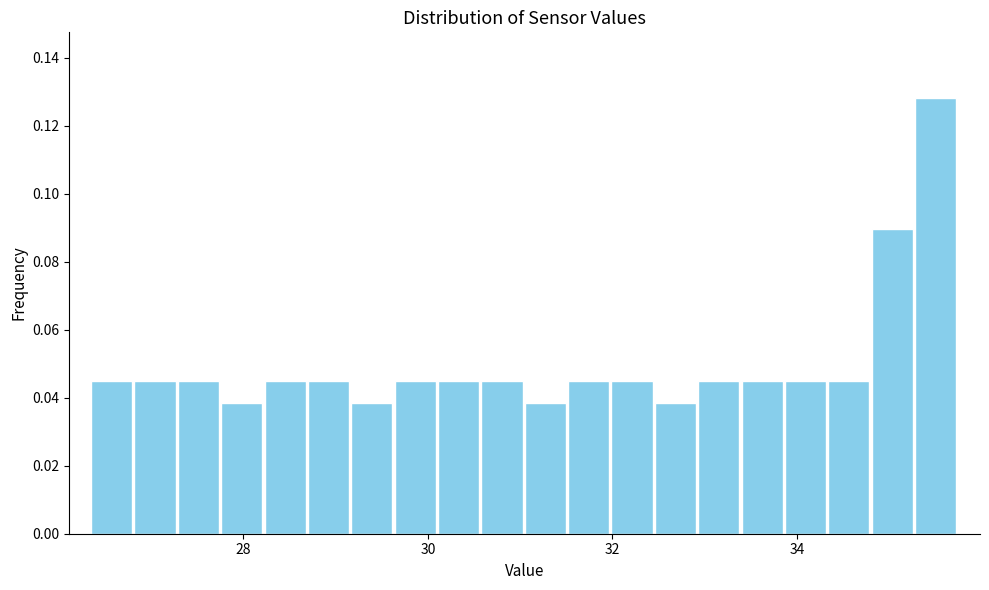

Around what value on the x-axis is the tallest bar? Give the approximate position of its centre, as read against the axis.

35.6